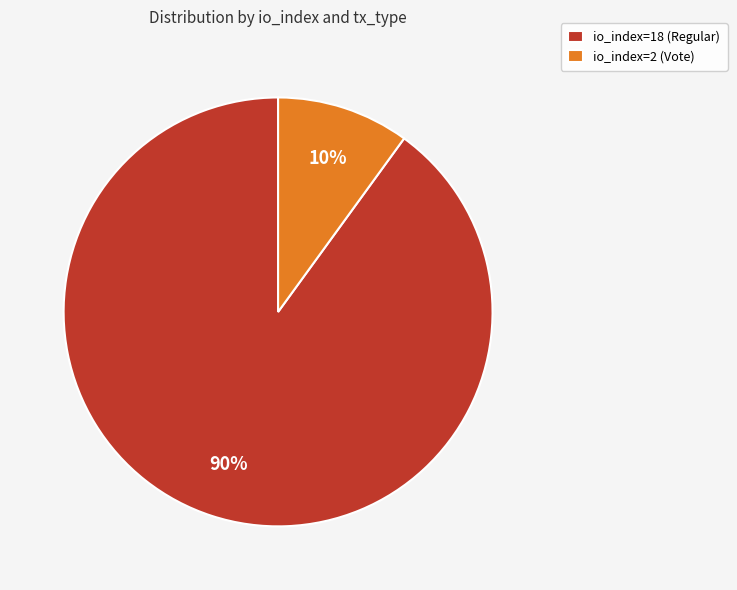

Between io_index=2 (Vote) and io_index=18 (Regular), which is larger?

io_index=18 (Regular)